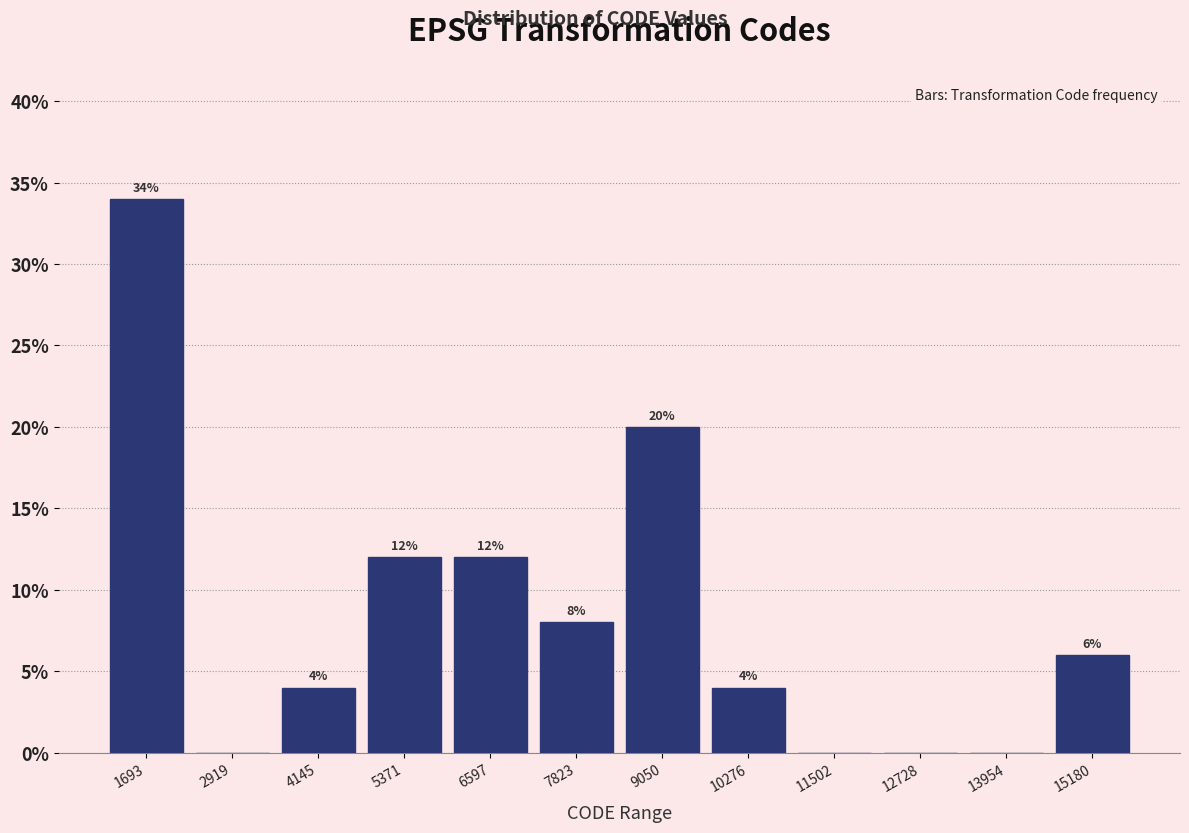

Over which range of the x-axis is the bar tallest?

1000 to 2400